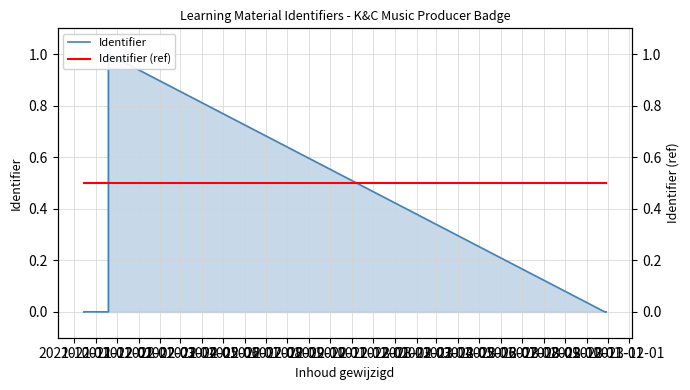

What is the value of the Identifier (ref) point at the 1st from the left?

0.5